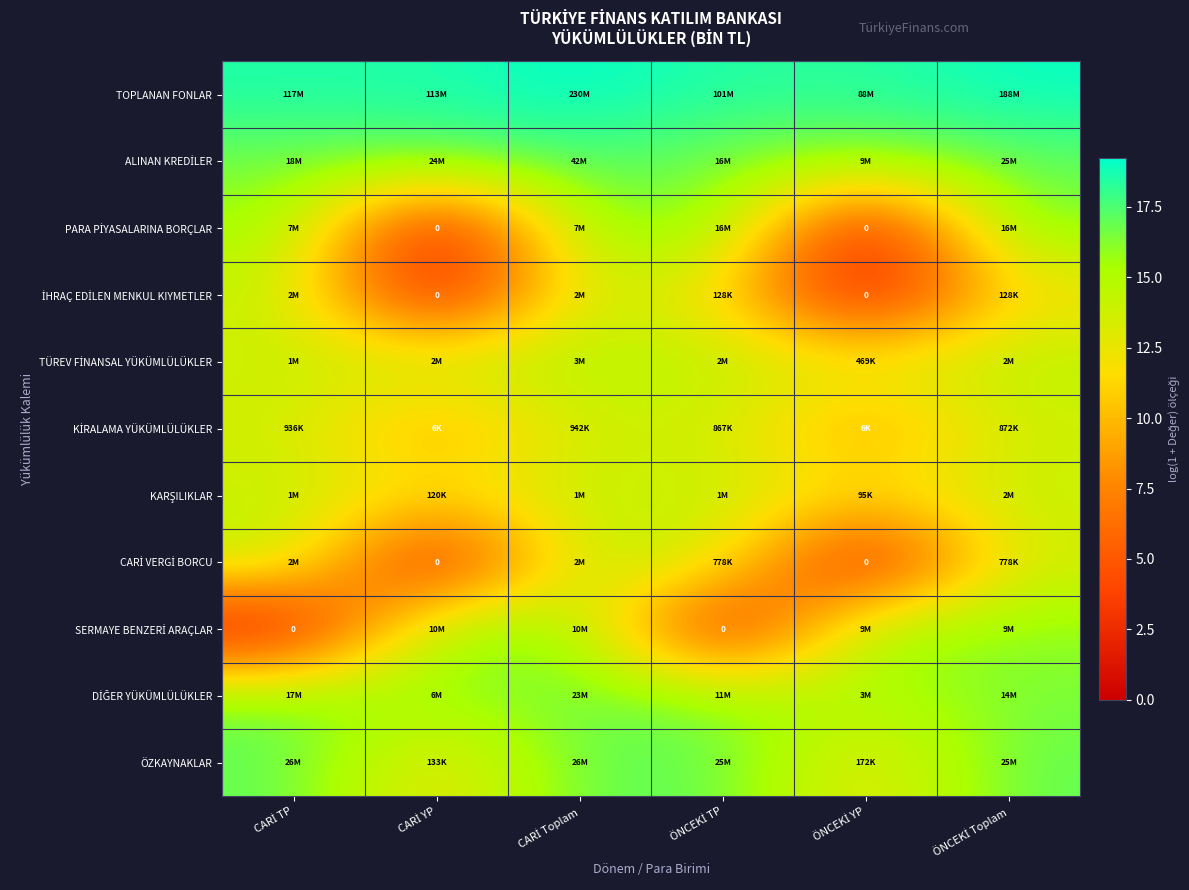

Rank the series at CARİ TP from highest to lowest value.

TOPLANAN FONLAR, ÖZKAYNAKLAR, ALINAN KREDİLER, DİĞER YÜKÜMLÜLÜKLER, PARA PİYASALARINA BORÇLAR, CARİ VERGİ BORCU, İHRAÇ EDİLEN MENKUL KIYMETLER, KARŞILIKLAR, TÜREV FİNANSAL YÜKÜMLÜLÜKLER, KİRALAMA YÜKÜMLÜLÜKLER, SERMAYE BENZERİ ARAÇLAR